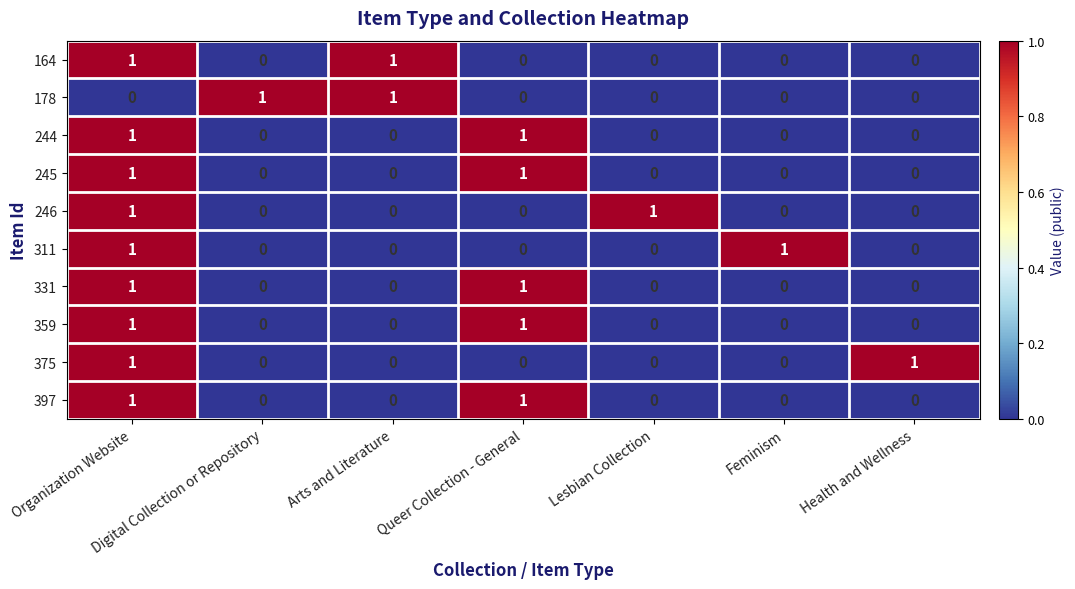

At which category is the sum across all series the highest?

Organization Website